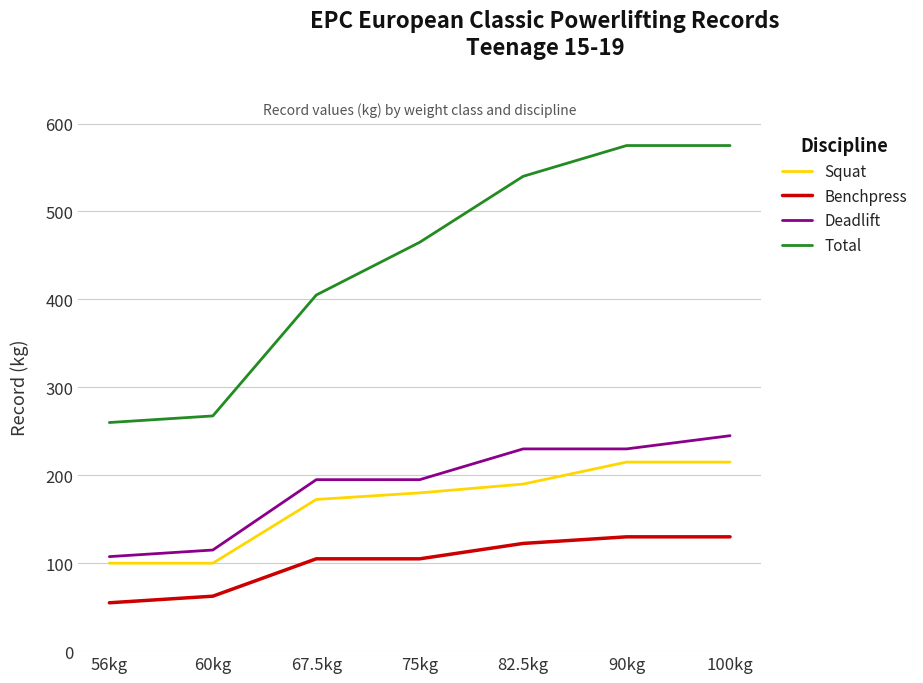

Reading left to right, extract all data points from this chart.

Squat: 56kg=100.0	60kg=100.0	67.5kg=172.5	75kg=180.0	82.5kg=190.0	90kg=215.0	100kg=215.0
Benchpress: 56kg=55.0	60kg=62.5	67.5kg=105.0	75kg=105.0	82.5kg=122.5	90kg=130.0	100kg=130.0
Deadlift: 56kg=107.5	60kg=115.0	67.5kg=195.0	75kg=195.0	82.5kg=230.0	90kg=230.0	100kg=245.0
Total: 56kg=260.0	60kg=267.5	67.5kg=405.0	75kg=465.0	82.5kg=540.0	90kg=575.0	100kg=575.0